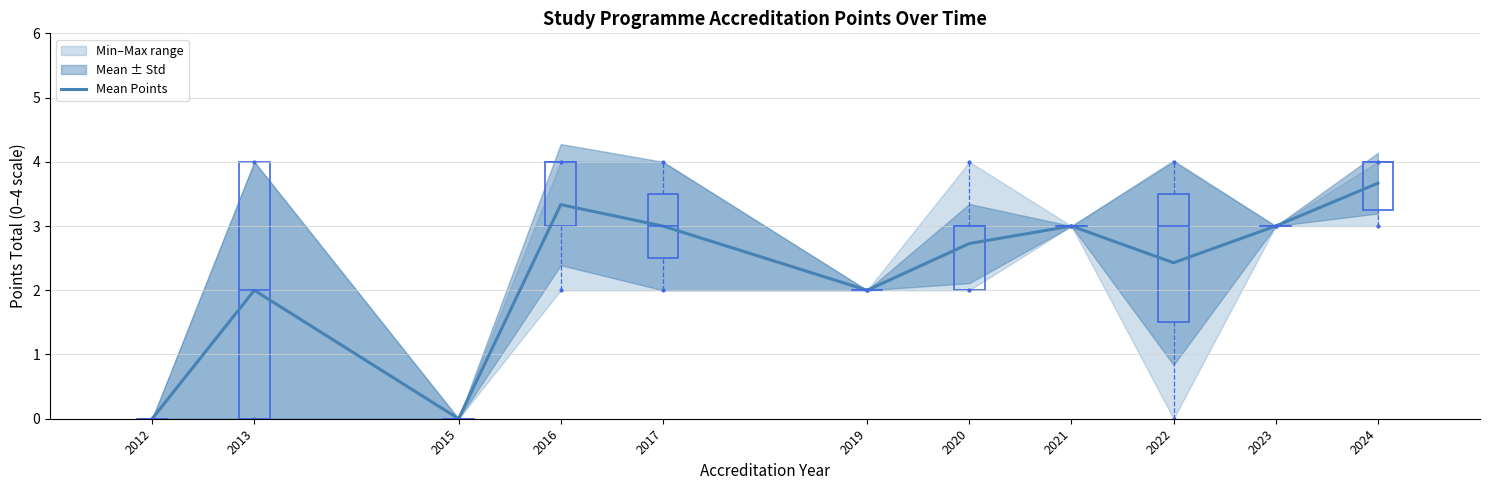

True or false: the data has more than 0 interior local peaks.

True